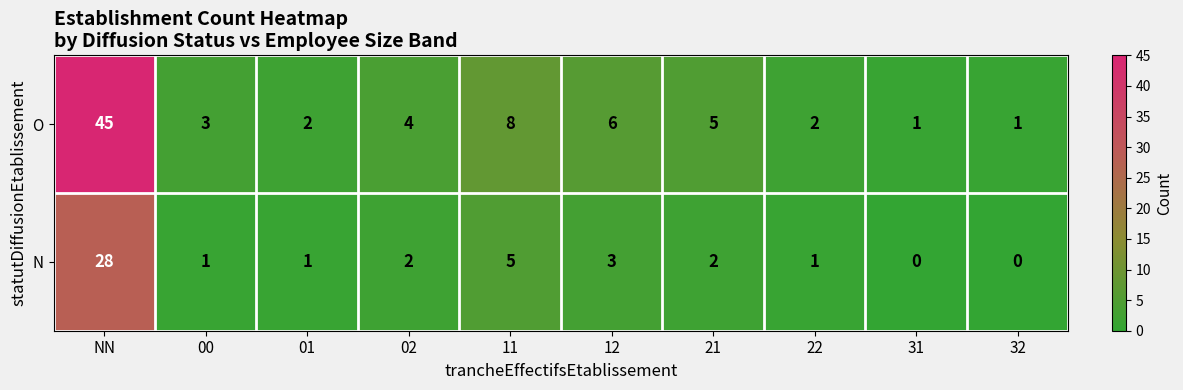

Reading left to right, list all the values displayed in this chart.

O: NN=45	00=3	01=2	02=4	11=8	12=6	21=5	22=2	31=1	32=1
N: NN=28	00=1	01=1	02=2	11=5	12=3	21=2	22=1	31=0	32=0